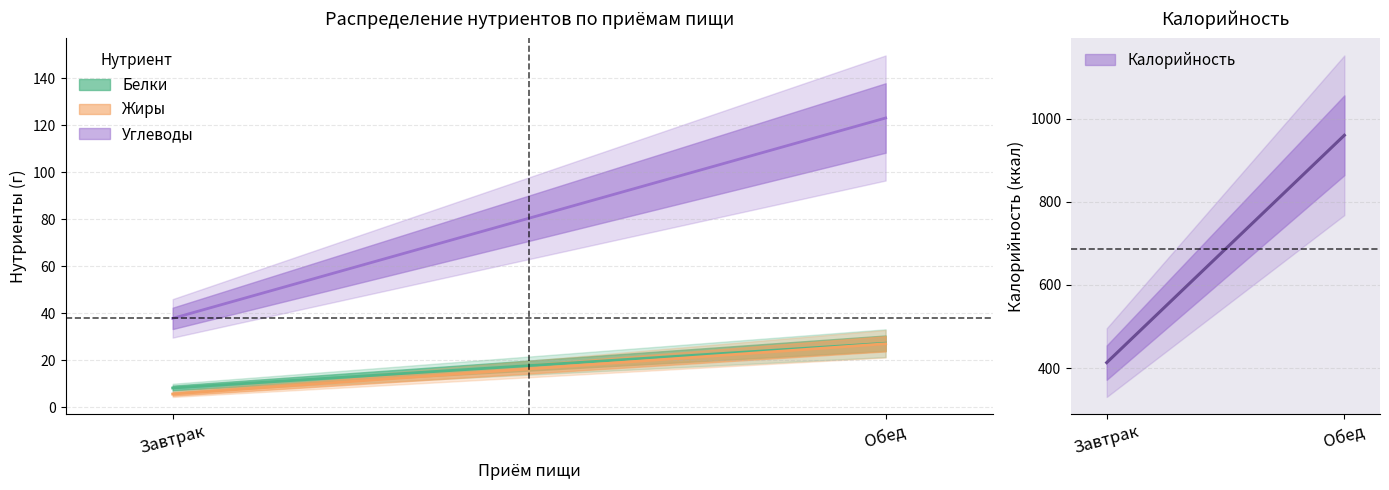

True or false: Жиры has a value of 5.7 at Завтрак.

True